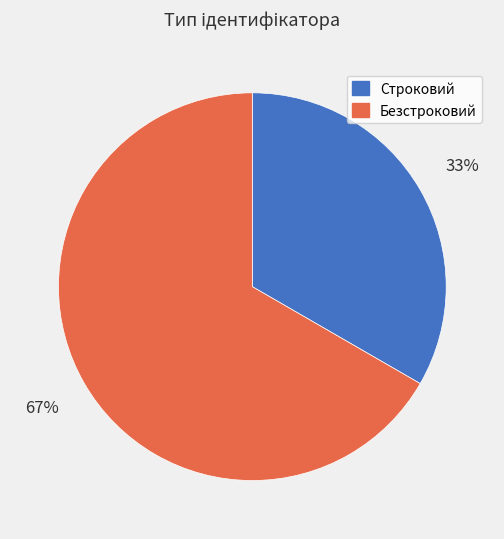

Which has a higher value, Строковий or Безстроковий?

Безстроковий